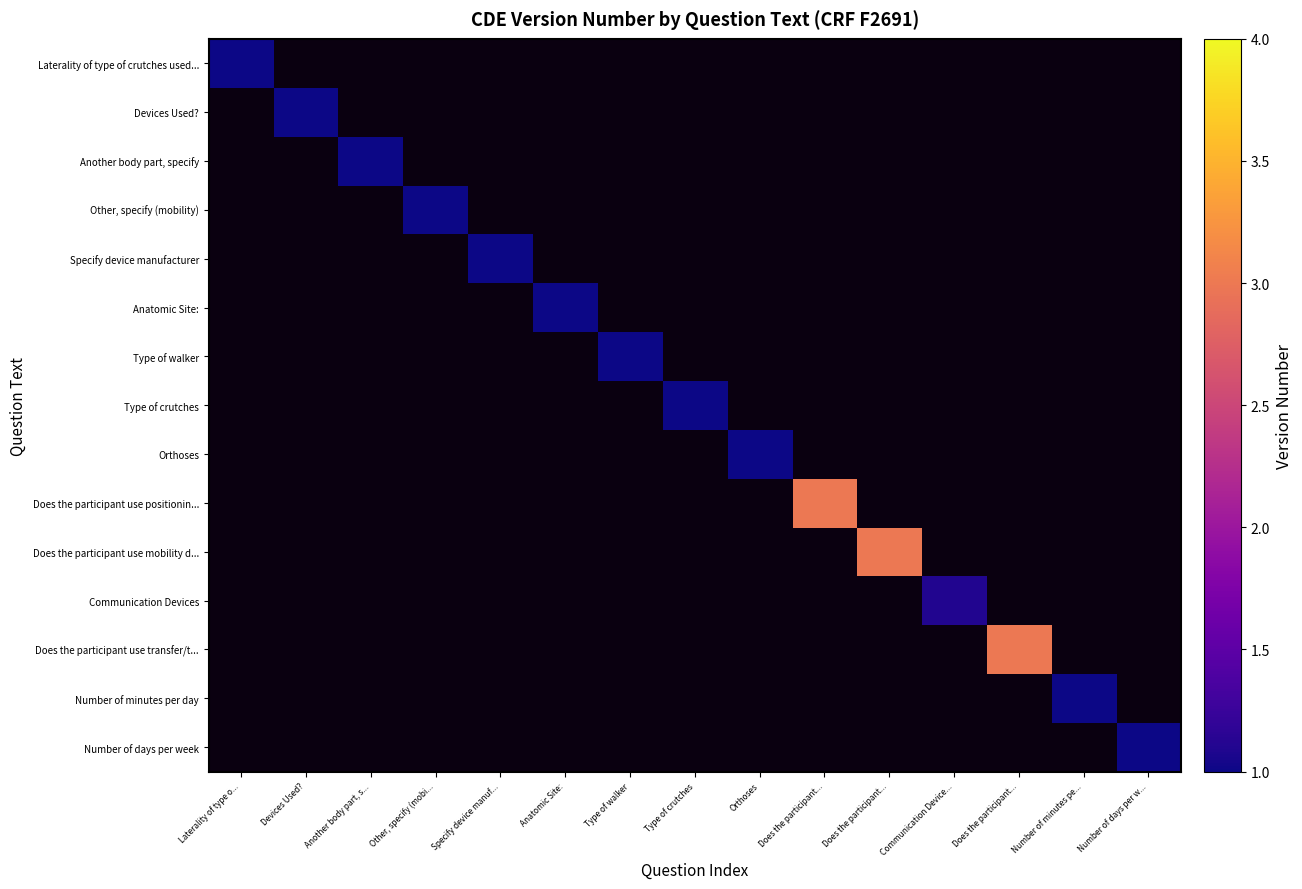

The value of Type of crutches at Type of crutches is 1.0. True or false?

True